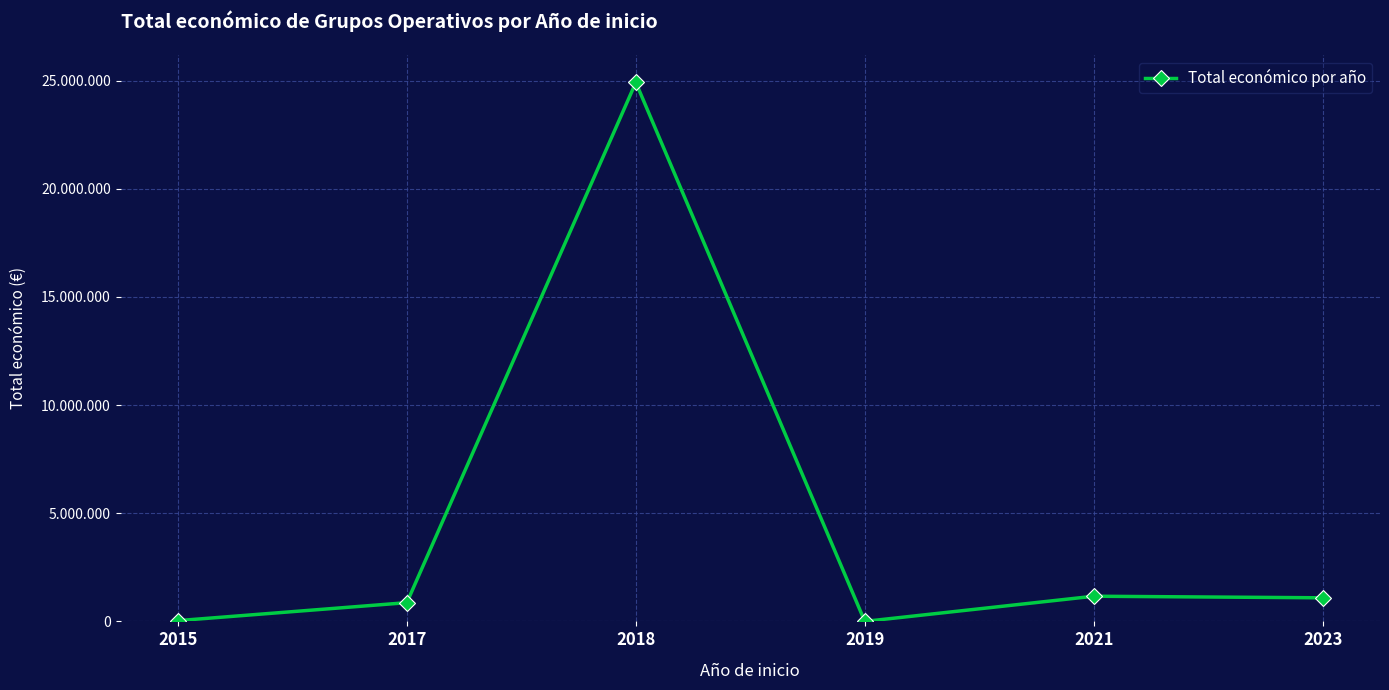

Reading right to left, list all the values displayed in this chart.

2023=1090728	2021=1163417	2019=0	2018=24918803	2017=866071	2015=34979